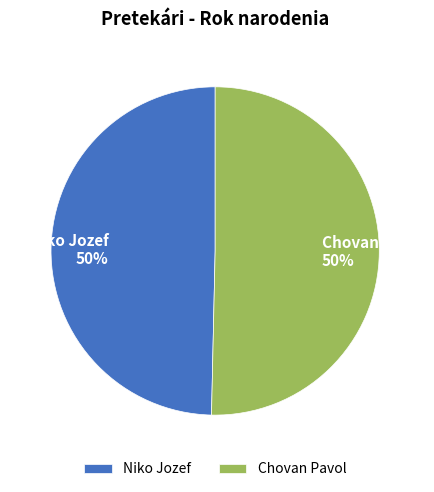

To the nearest percent, what is the combined percentage of Niko Jozef and Chovan Pavol?

100%